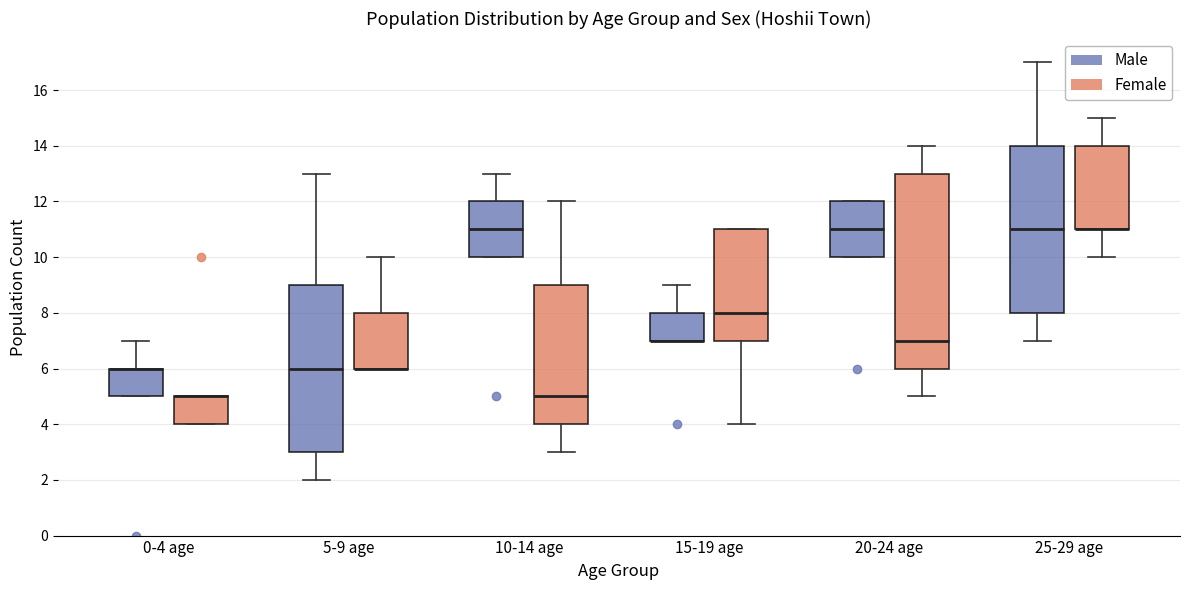

Reading left to right, transcribe this box plot: for each box, give where its median line is, the range the box spans, and where its two whiskers end, as read against the y-axis. The values are not printed on the chart, so give them approximately, as read against the axis.

0-4 age (Male): median 6 (drawn on the box's upper edge), box 5 to 6, whiskers 5 to 7
0-4 age (Female): median 5 (drawn on the box's upper edge), box 4 to 5, whiskers 4 to 5
5-9 age (Male): median 6, box 3 to 9, whiskers 2 to 13
5-9 age (Female): median 6 (drawn on the box's lower edge), box 6 to 8, whiskers 6 to 10
10-14 age (Male): median 11, box 10 to 12, whiskers 10 to 13
10-14 age (Female): median 5, box 4 to 9, whiskers 3 to 12
15-19 age (Male): median 7 (drawn on the box's lower edge), box 7 to 8, whiskers 7 to 9
15-19 age (Female): median 8, box 7 to 11, whiskers 4 to 11
20-24 age (Male): median 11, box 10 to 12, whiskers 10 to 12
20-24 age (Female): median 7, box 6 to 13, whiskers 5 to 14
25-29 age (Male): median 11, box 8 to 14, whiskers 7 to 17
25-29 age (Female): median 11 (drawn on the box's lower edge), box 11 to 14, whiskers 10 to 15